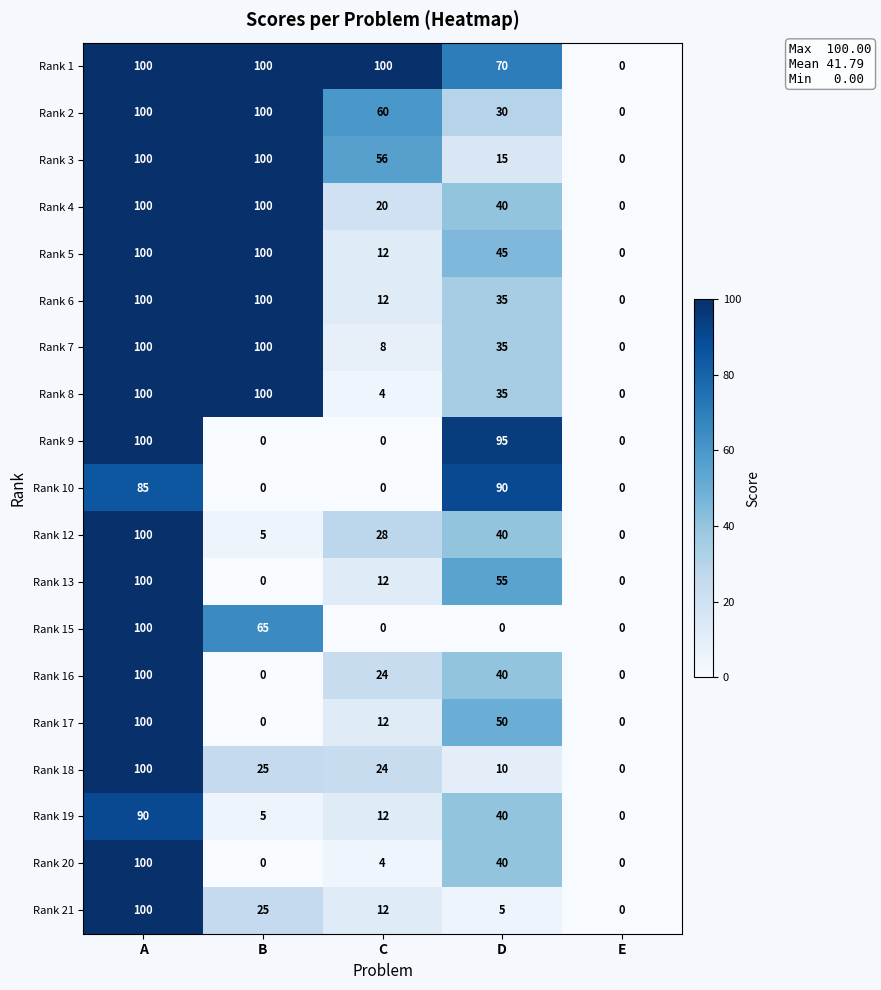

At which label is Rank 2 closest to 50?

C